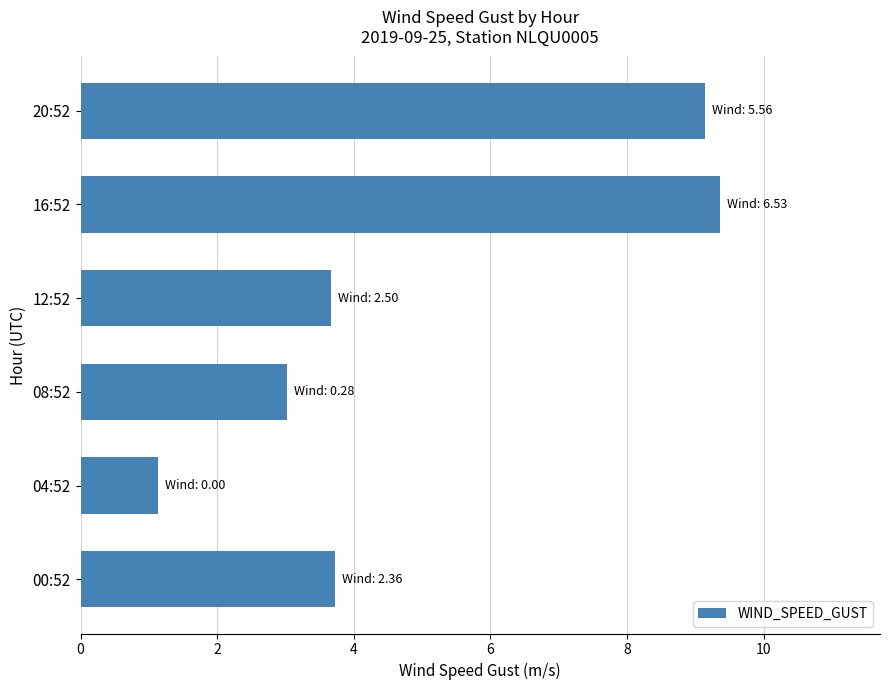

Which category has the lowest value across all series?

04:52